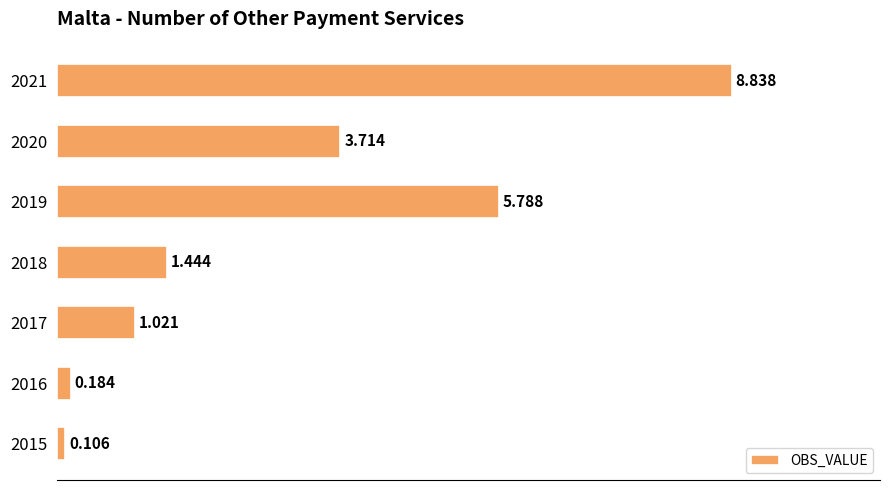

Does the chart contain any negative values?

No